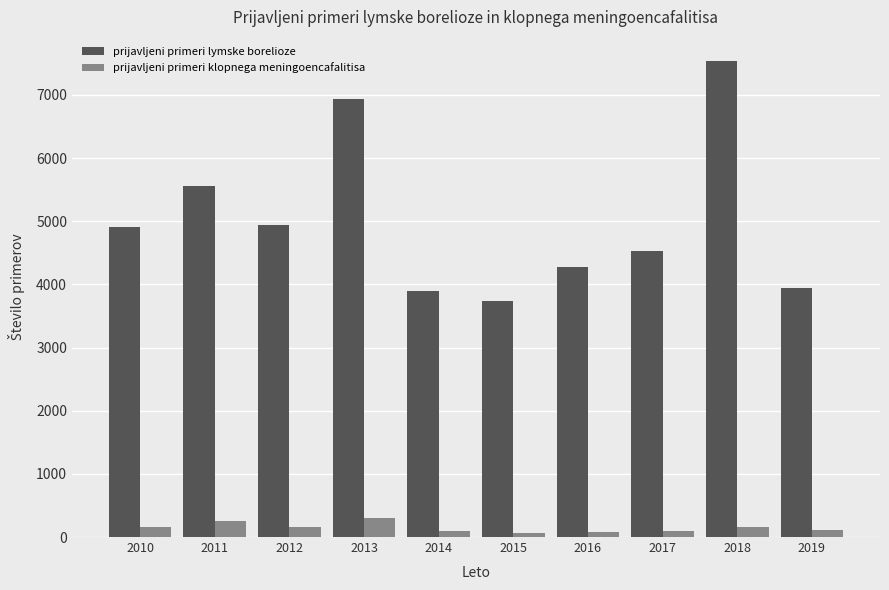

List the series in order of their peak value, highest first.

prijavljeni primeri lymske borelioze, prijavljeni primeri klopnega meningoencafalitisa